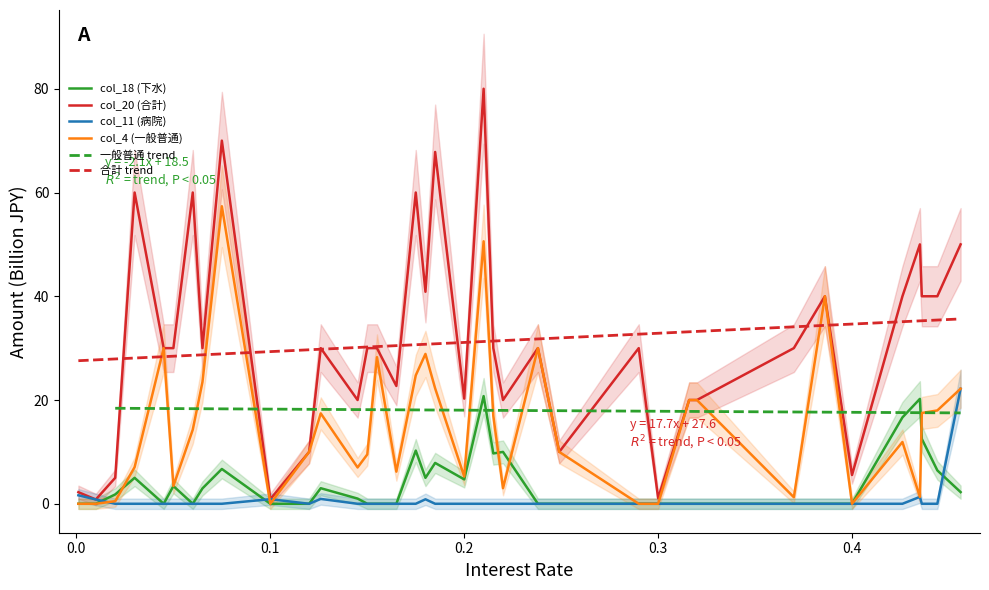

Where is col_20 (合計) nearest to the value 40?

0.386